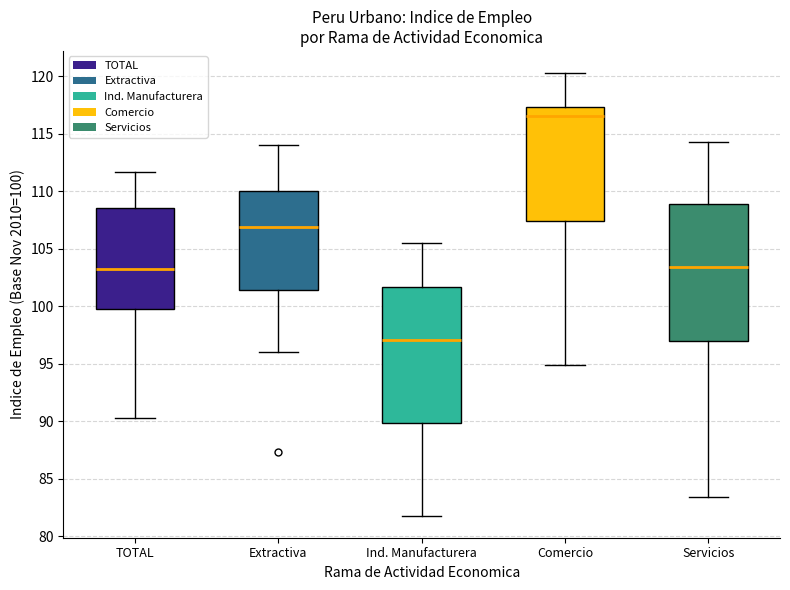

Where does the upper whisker of the box for Ind. Manufacturera end on the y-axis? The values are not printed on the chart, so give them approximately, as read against the axis.

105.5